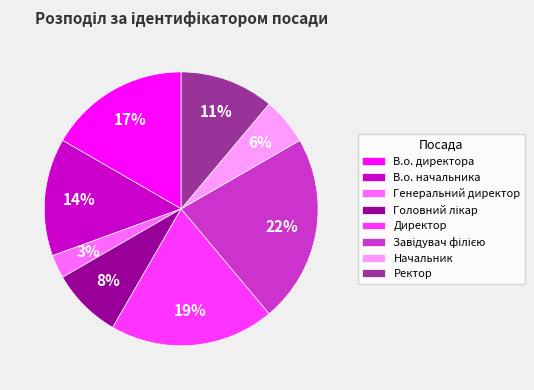

Which category has the smallest portion of the pie?

Генеральний директор